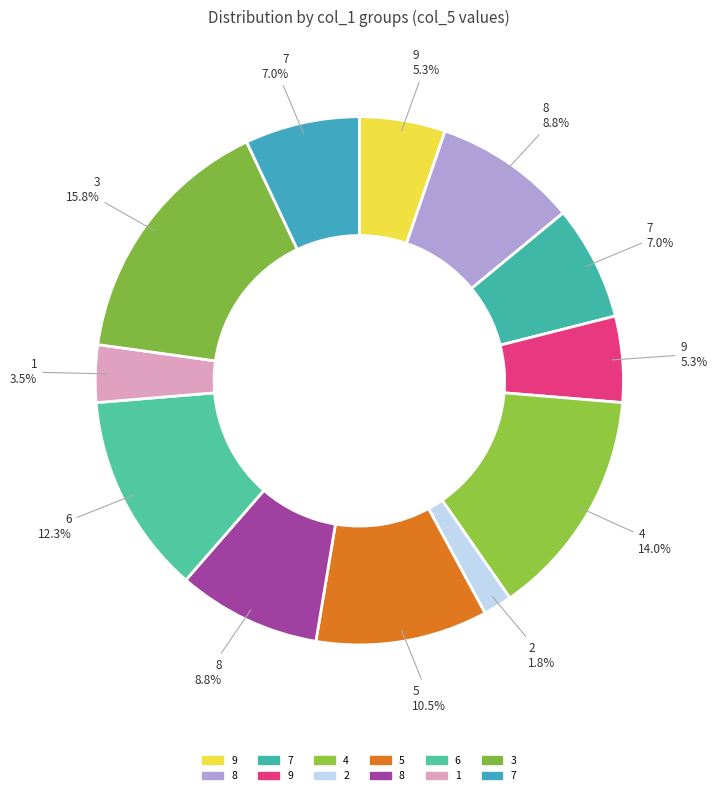

How many slices are in this pie chart?

12